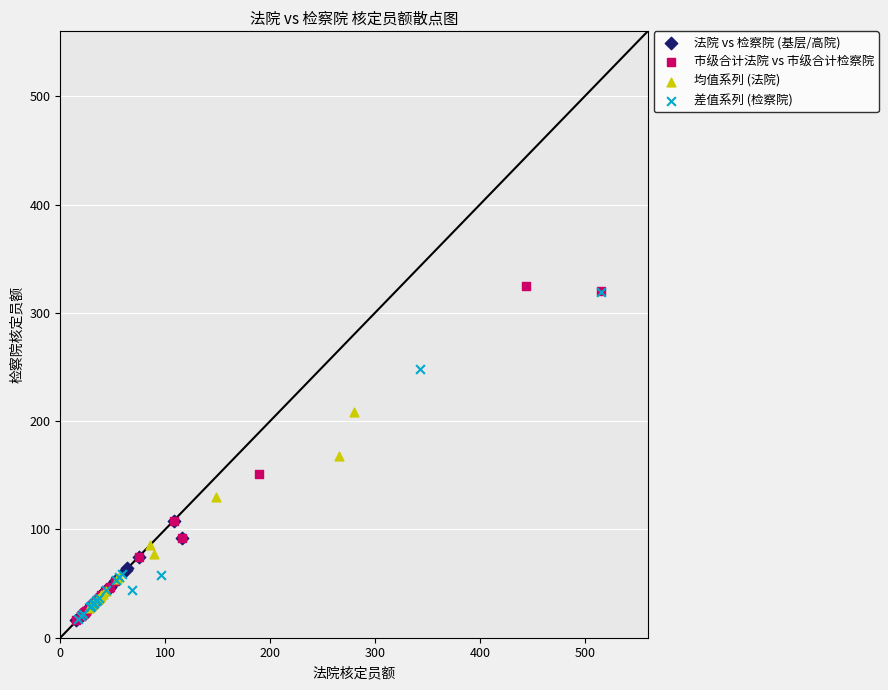

What are all the series names shown in the legend?

法院 vs 检察院 (基层/高院), 市级合计法院 vs 市级合计检察院, 均值系列 (法院), 差值系列 (检察院)